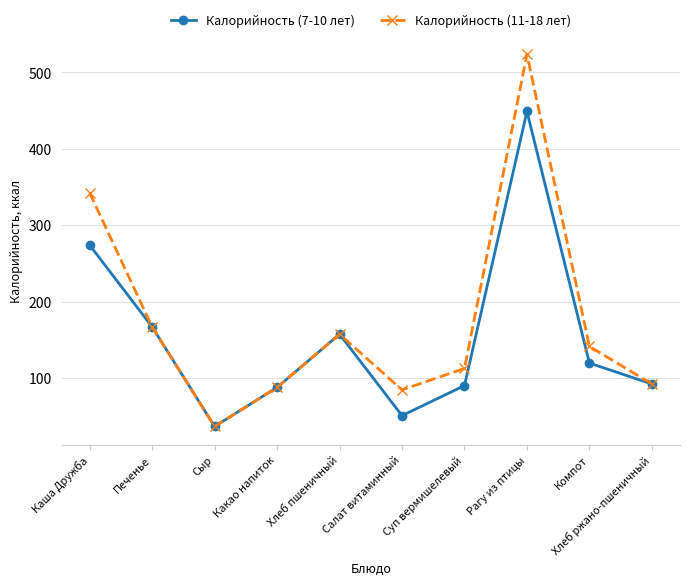

The value of Калорийность (7-10 лет) at Салат витаминный is 68.3. True or false?

False